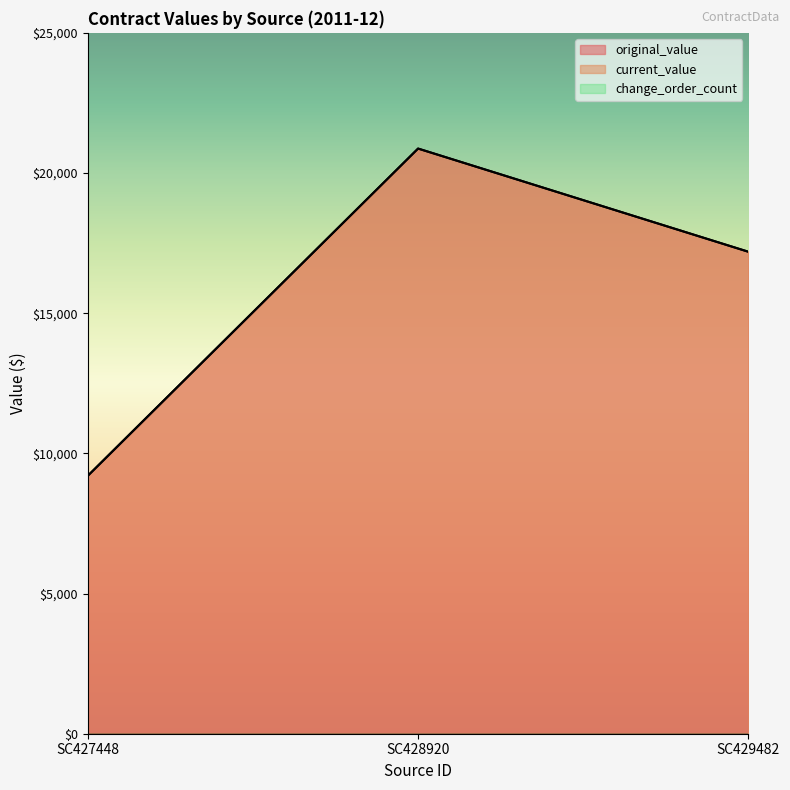

Does the chart have visible grid lines?

No